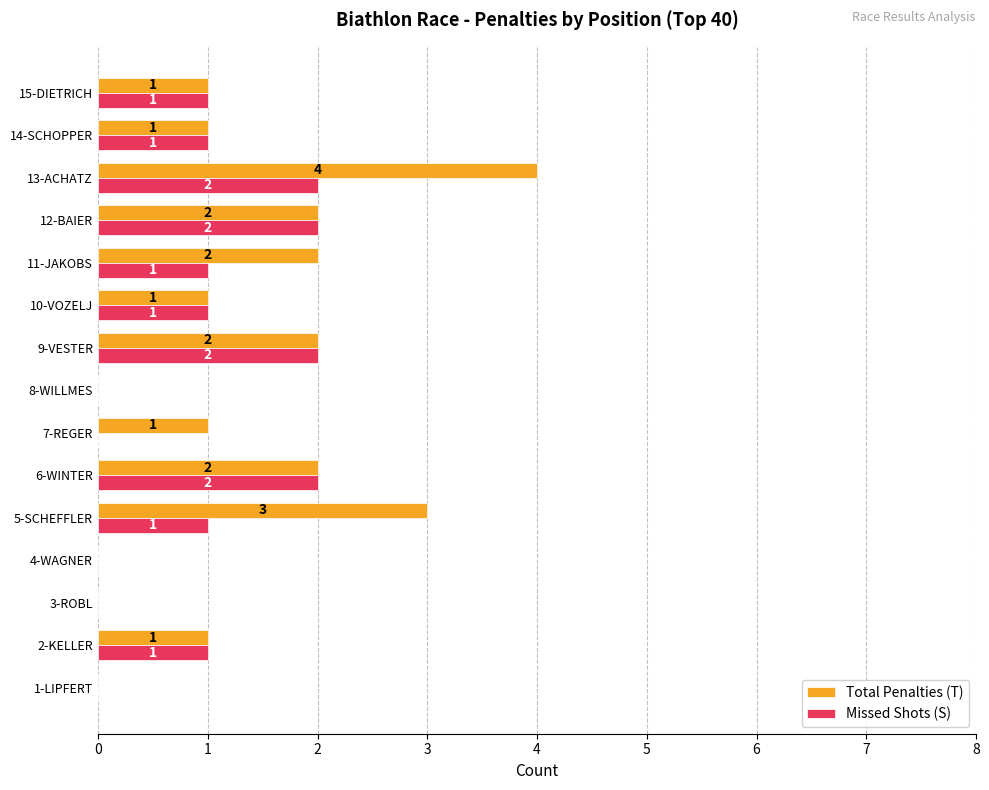

The value of Missed Shots (S) at 4-WAGNER is 0. True or false?

True